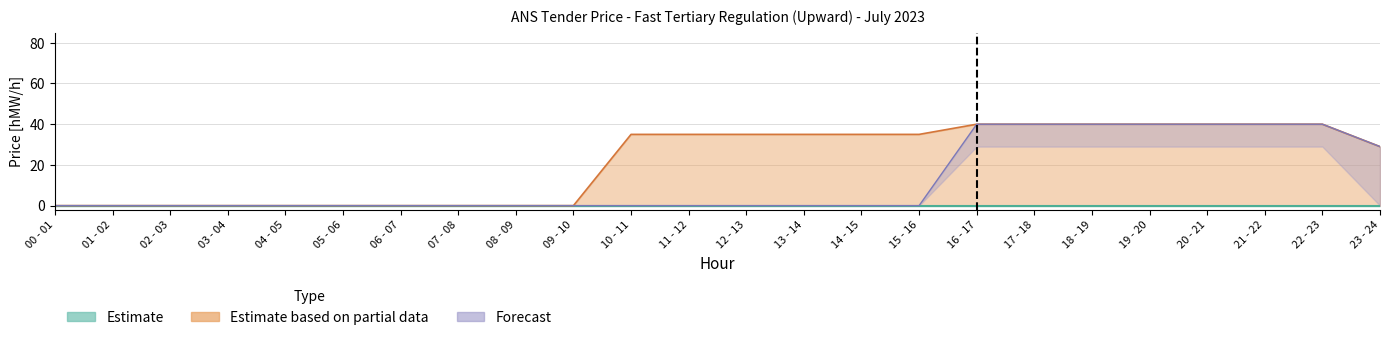

True or false: Estimate and Forecast cross at least once.

False